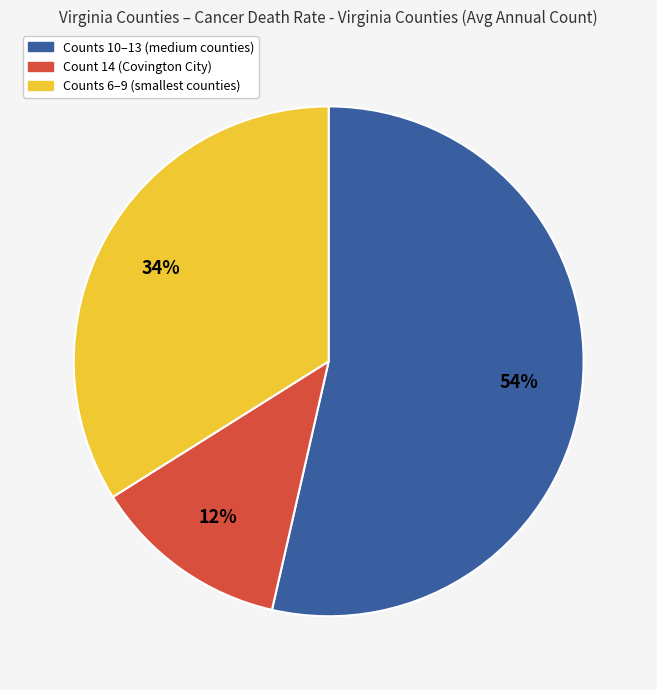

To the nearest percent, what is the average slice percentage?

33%